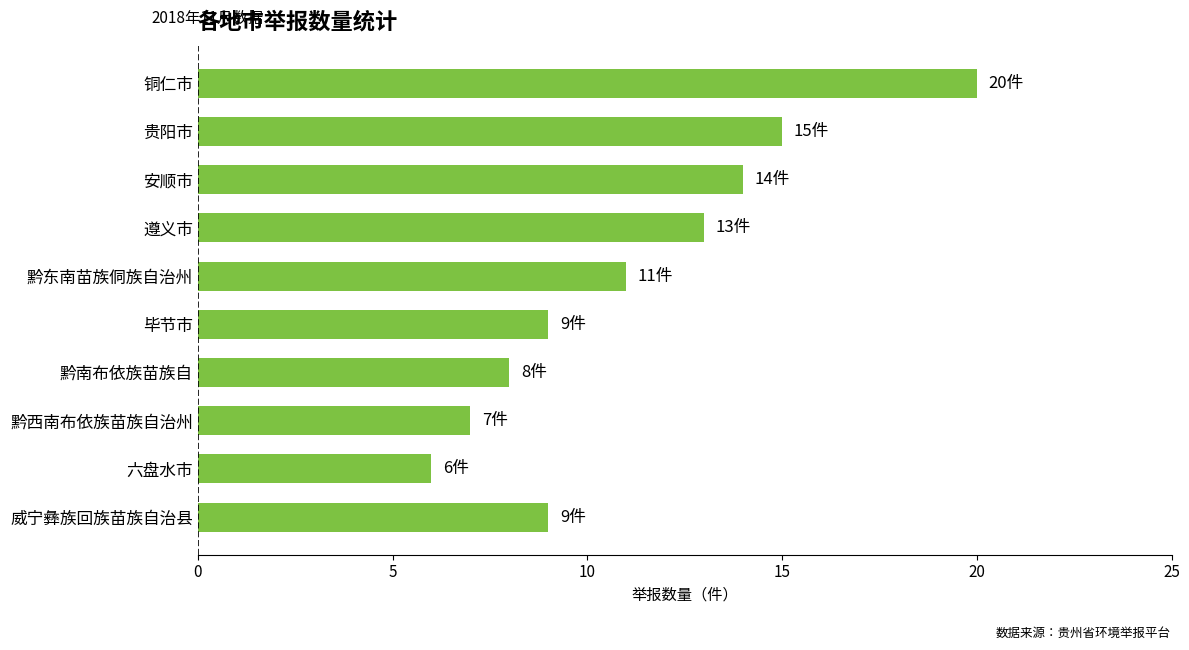

The chart shows a value of 9 at 六盘水市. True or false?

False